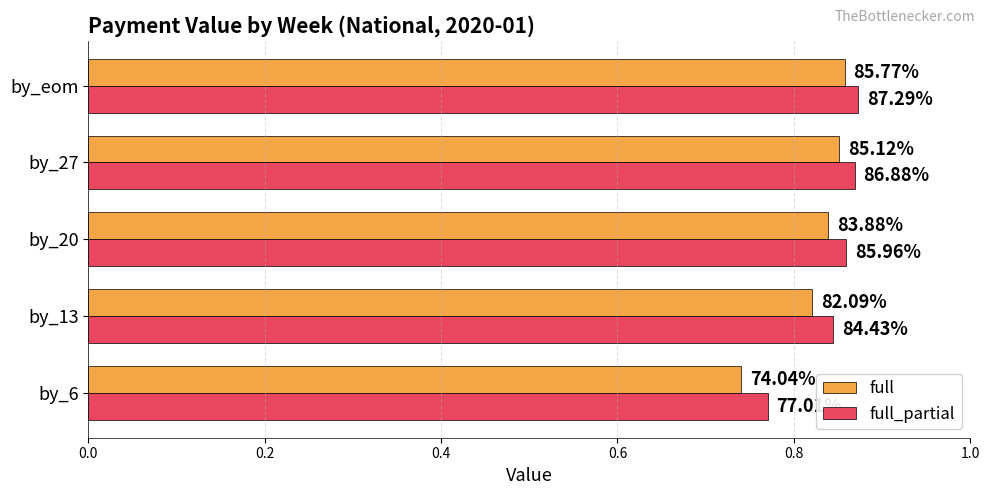

Rank the series by their maximum value, from highest to lowest.

full_partial, full